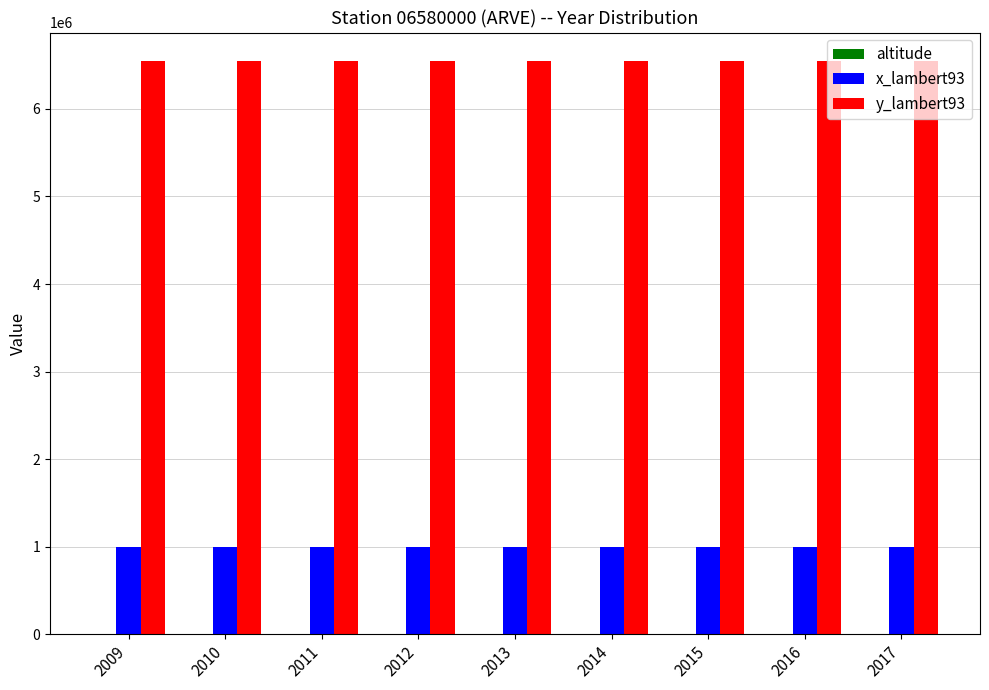

True or false: x_lambert93 has a value of 379284 at 2016.

False